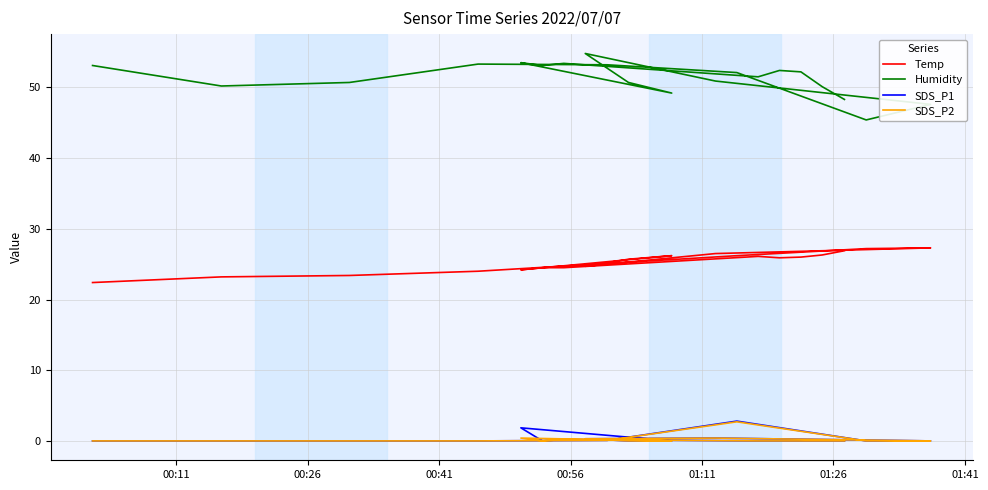

Which series has the largest total across all categories?

Humidity